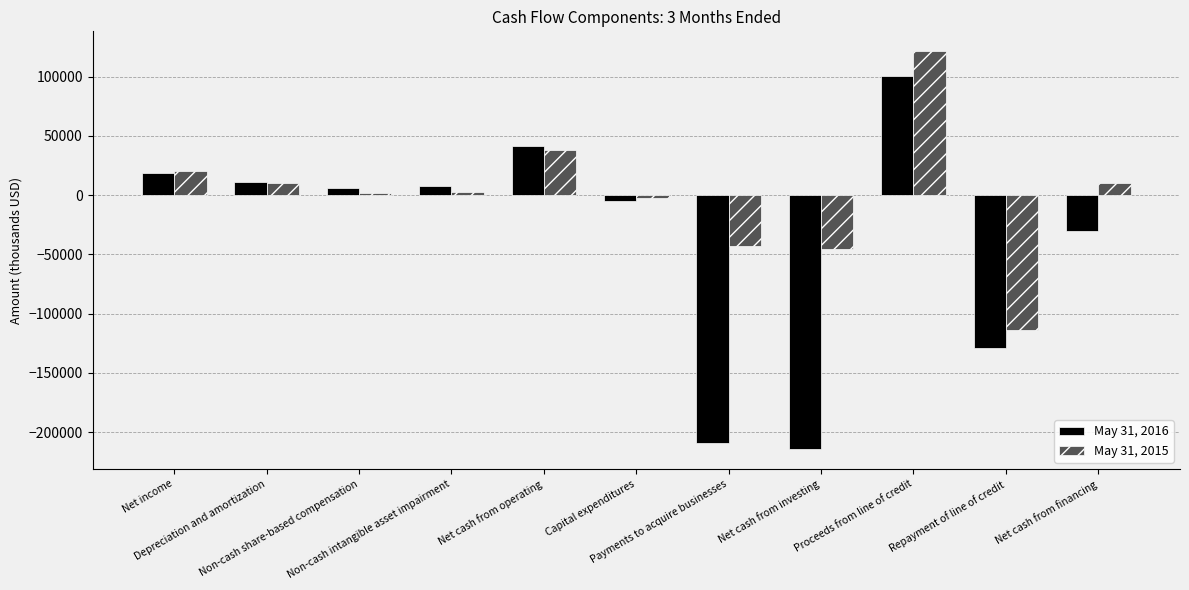

Which series has the widest spread of values?

May 31, 2016